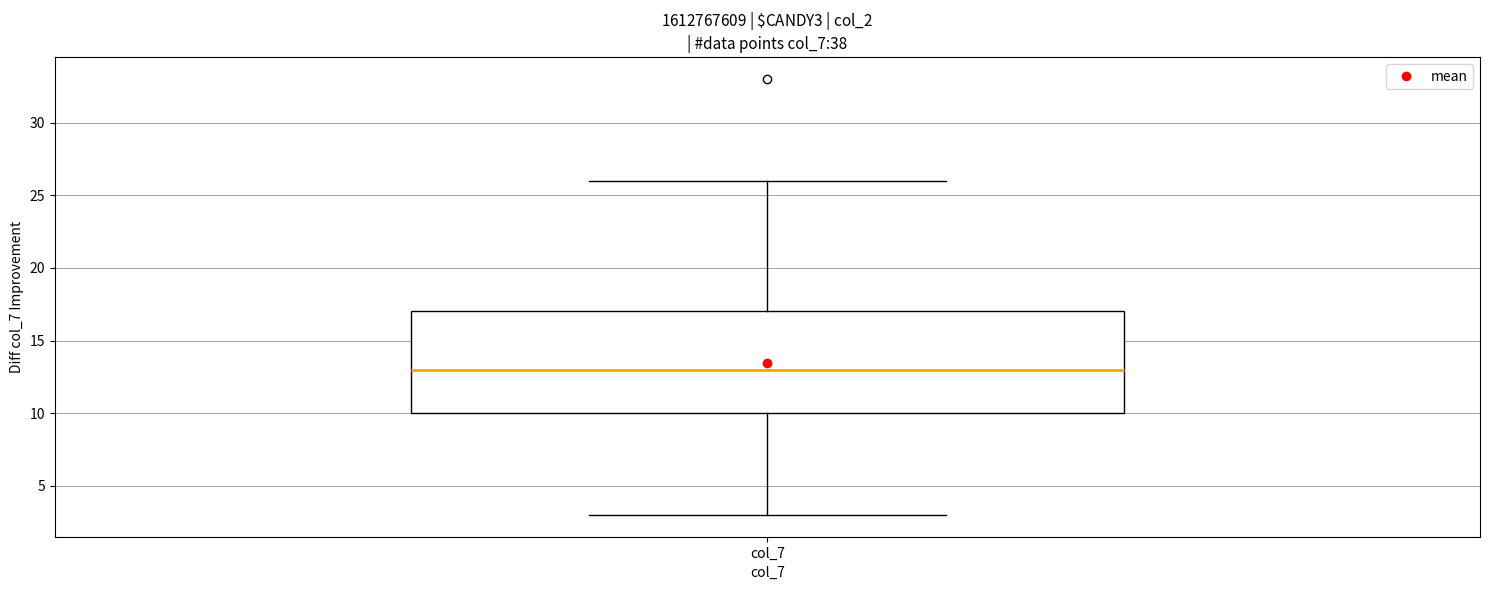

Transcribe this box plot: give where the median line is, the range the box spans, and where the two whiskers end, as read against the y-axis. The values are not printed on the chart, so give them approximately, as read against the axis.

median 13, box 10 to 17, whiskers 3 to 26